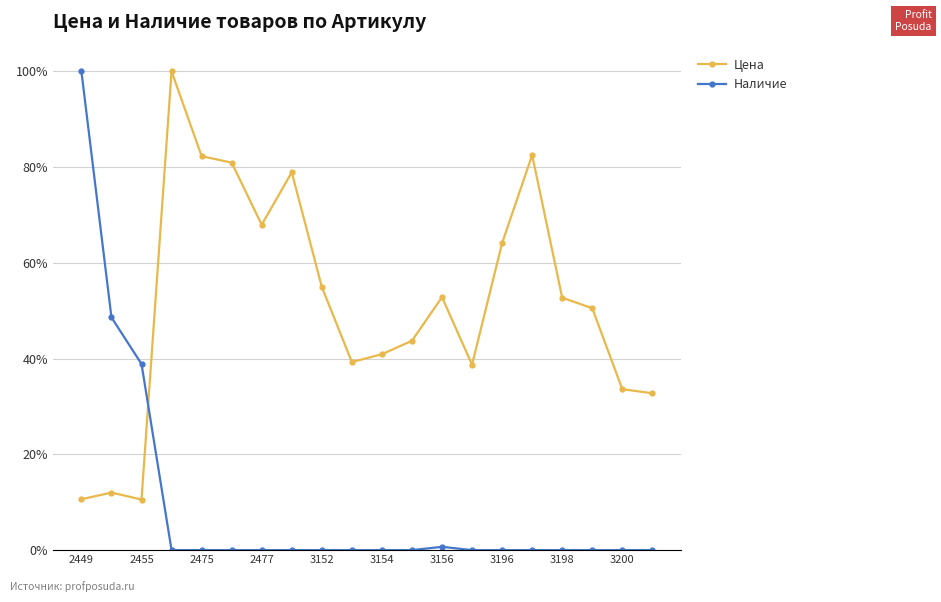

What is the maximum value for Цена?

100.0